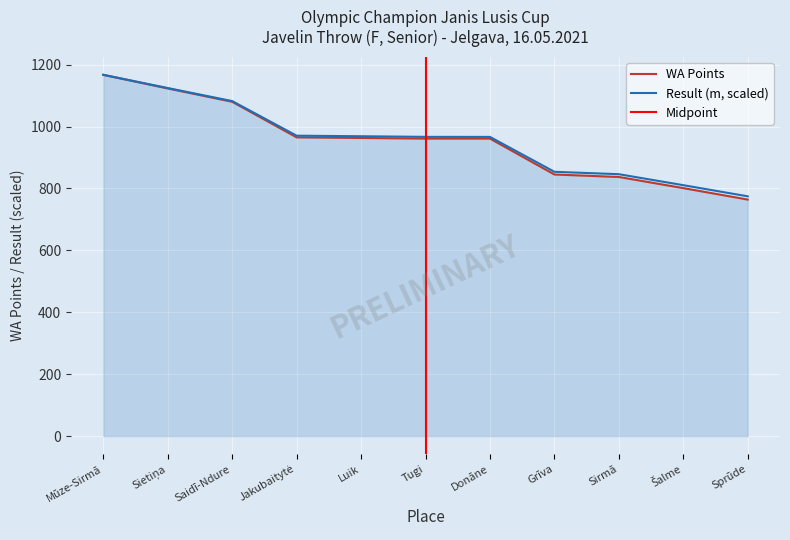

What value does the WA Points series have at Tugi?

961.0